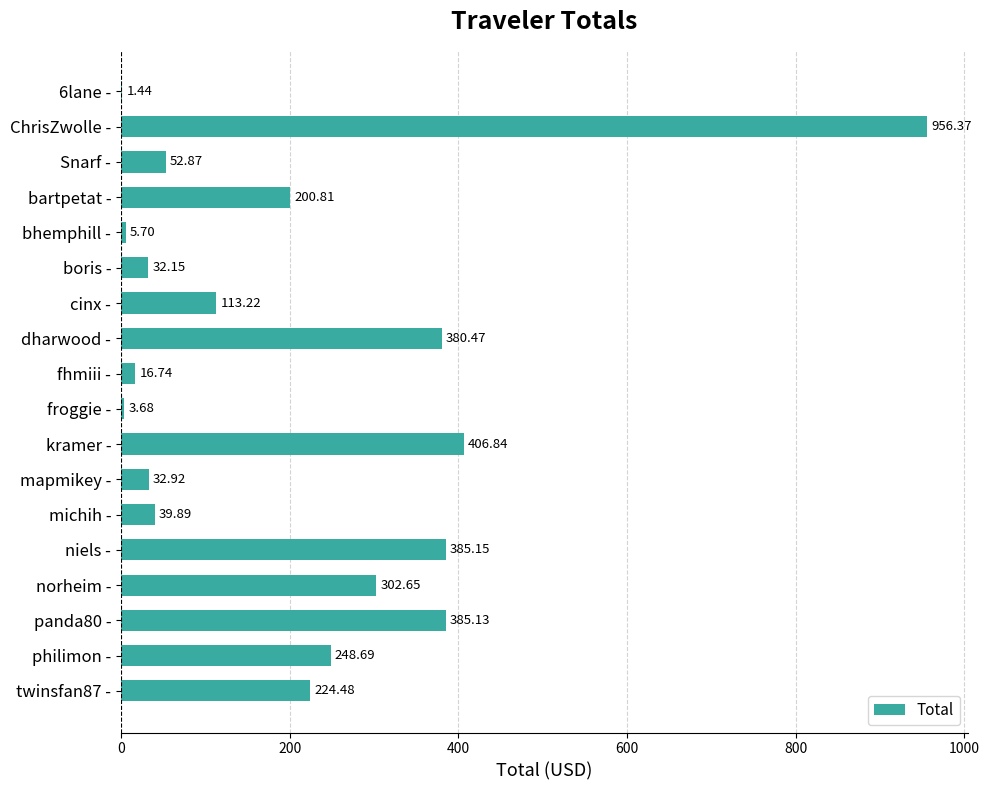

Where is the data nearest to the value 478?

kramer -